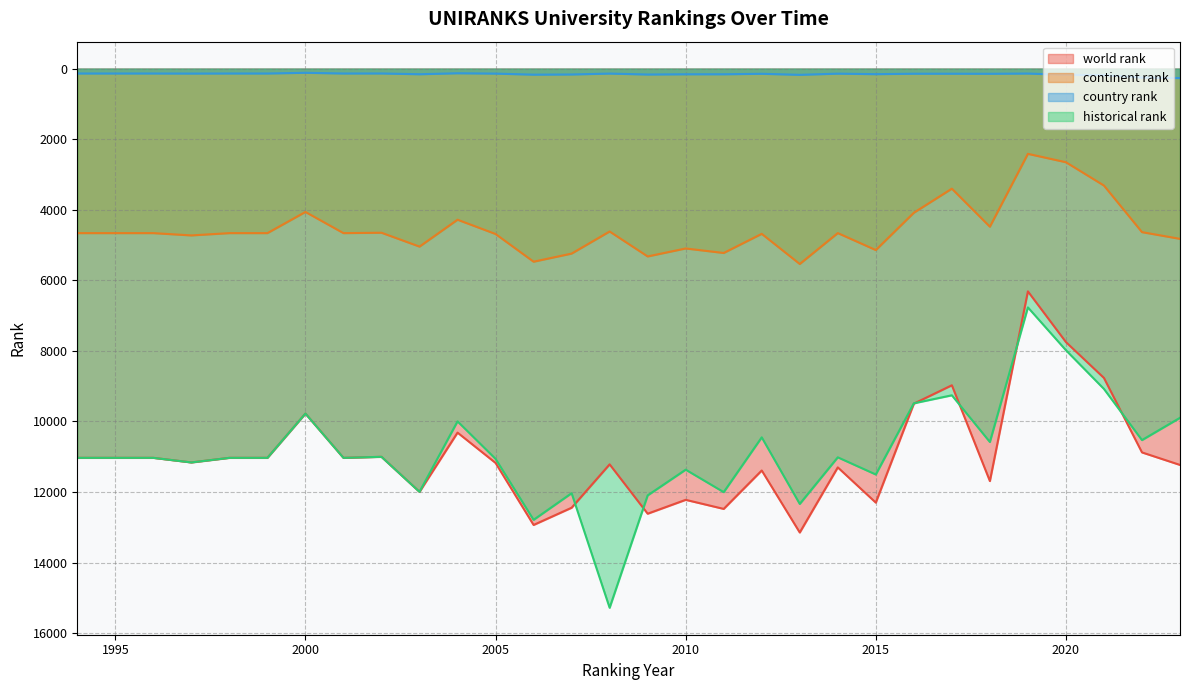

At which category does country rank reach its first local valley?

2000